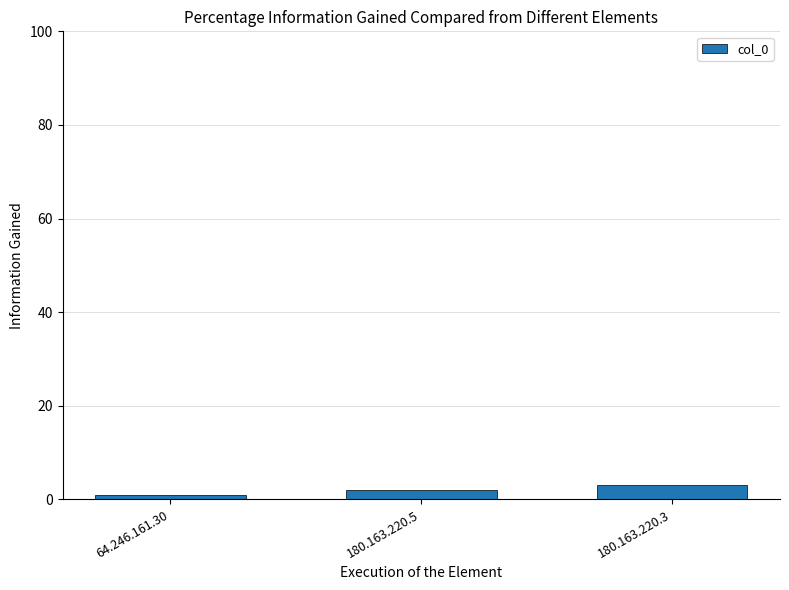

Is it true that the value at 180.163.220.5 is 2?

True